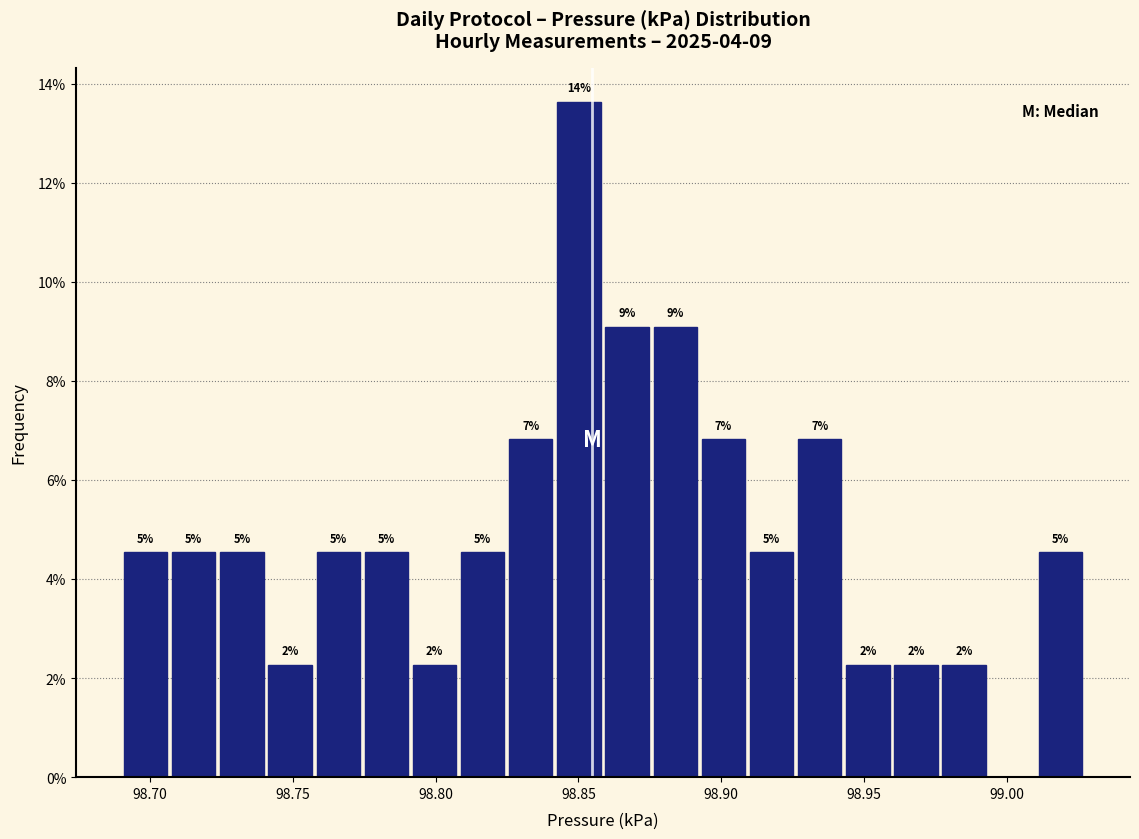

Read against the x-axis, roughly where is the centre of the tallest bar?

98.850